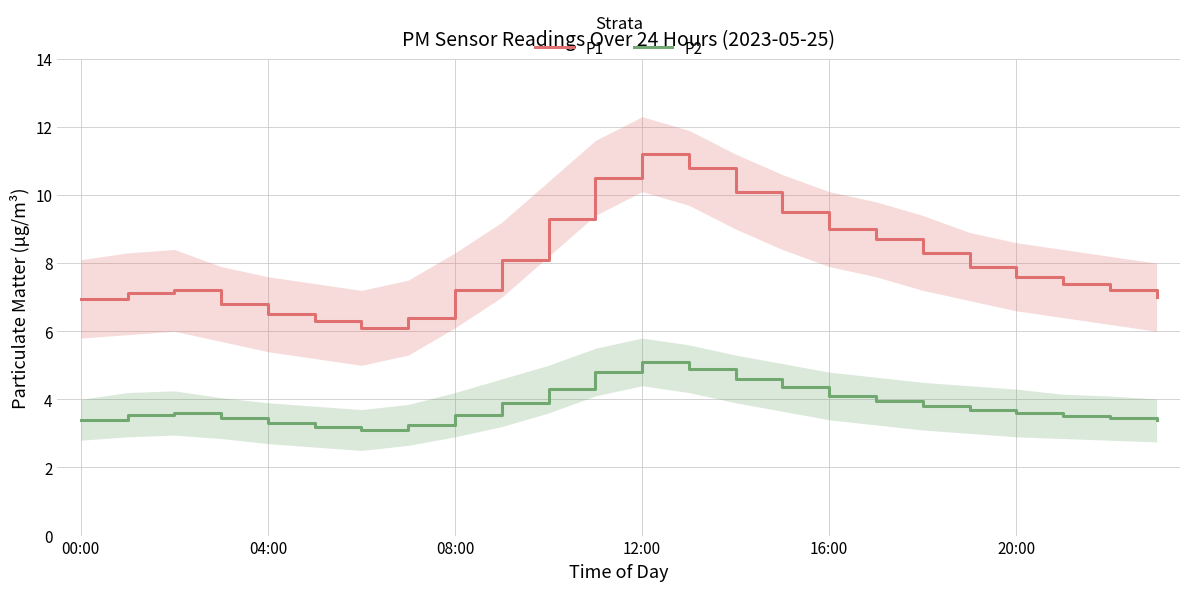

What is the value of the P1 point at the 18th from the left?

8.7